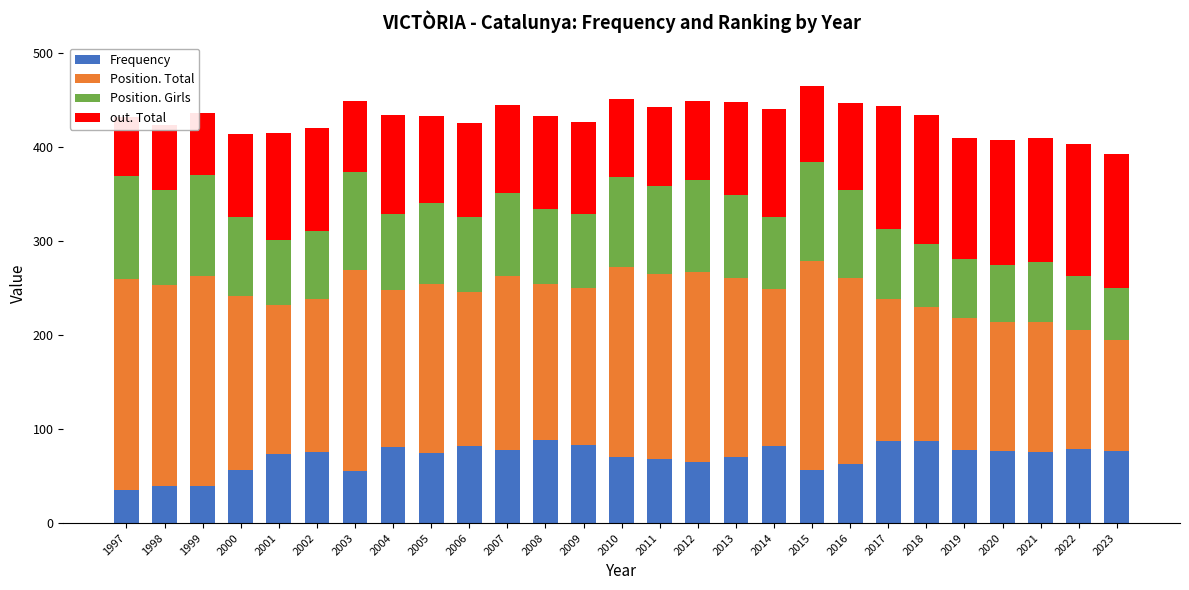

Reading left to right, transcribe all the data shown in this chart.

Frequency: 1997=35	1998=39	1999=39	2000=56	2001=73	2002=75	2003=55	2004=81	2005=74	2006=82	2007=78	2008=88	2009=83	2010=70	2011=68	2012=65	2013=70	2014=82	2015=56	2016=63	2017=87	2018=87	2019=78	2020=77	2021=76	2022=79	2023=77
Position. Total: 1997=224	1998=214	1999=224	2000=185	2001=159	2002=163	2003=214	2004=167	2005=180	2006=163	2007=184	2008=166	2009=167	2010=202	2011=197	2012=202	2013=190	2014=167	2015=222	2016=197	2017=151	2018=143	2019=140	2020=137	2021=138	2022=126	2023=118
Position. Girls: 1997=110	1998=101	1999=107	2000=84	2001=69	2002=72	2003=104	2004=80	2005=86	2006=80	2007=89	2008=80	2009=78	2010=96	2011=93	2012=97	2013=89	2014=76	2015=106	2016=94	2017=74	2018=66	2019=63	2020=60	2021=63	2022=58	2023=55
out. Total: 1997=62	1998=69	1999=66	2000=88	2001=113	2002=110	2003=75	2004=106	2005=93	2006=100	2007=93	2008=99	2009=98	2010=83	2011=84	2012=84	2013=98	2014=115	2015=80	2016=92	2017=131	2018=138	2019=128	2020=133	2021=132	2022=140	2023=142